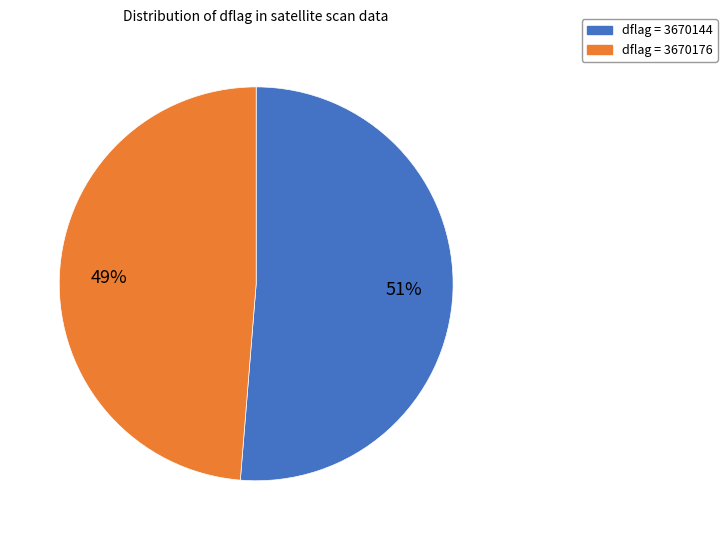

To the nearest percent, what is the average slice percentage?

50%